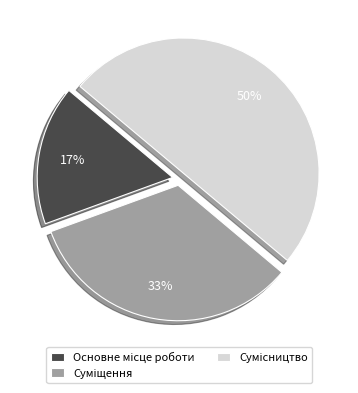

To the nearest percent, what is the difference between the largest and smallest slice percentages?

33%